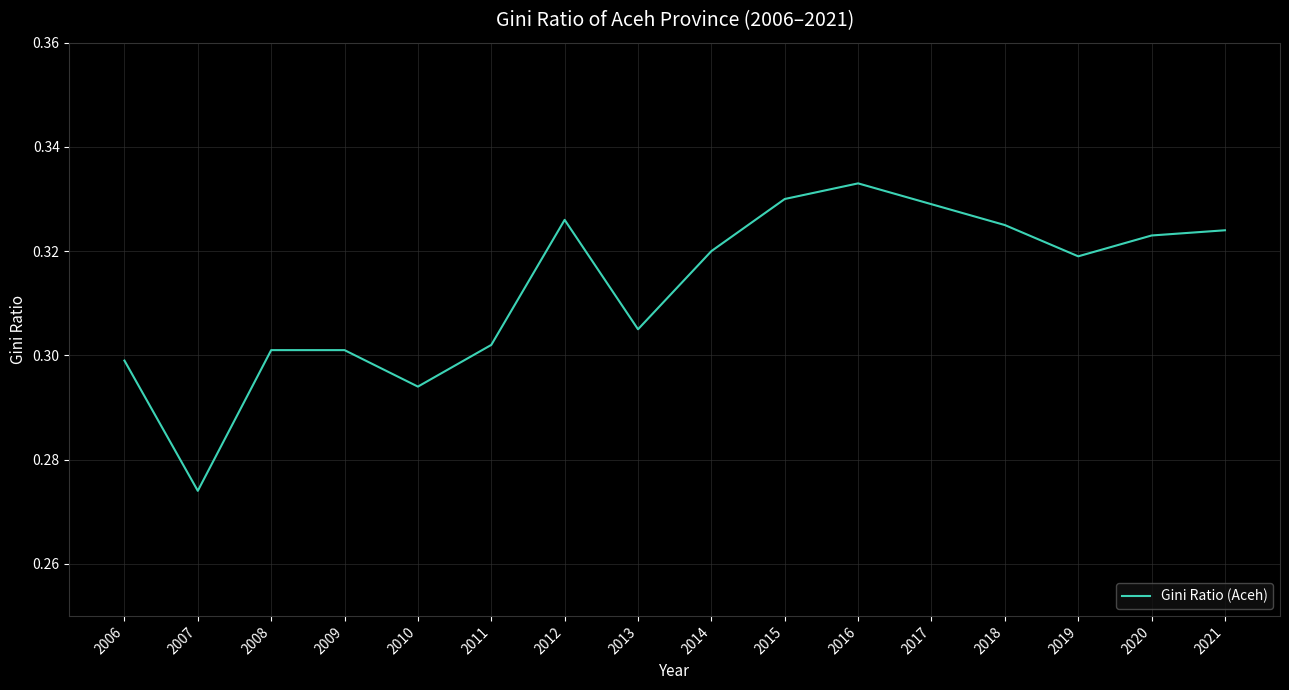

Where is the data nearest to the value 0?

2007